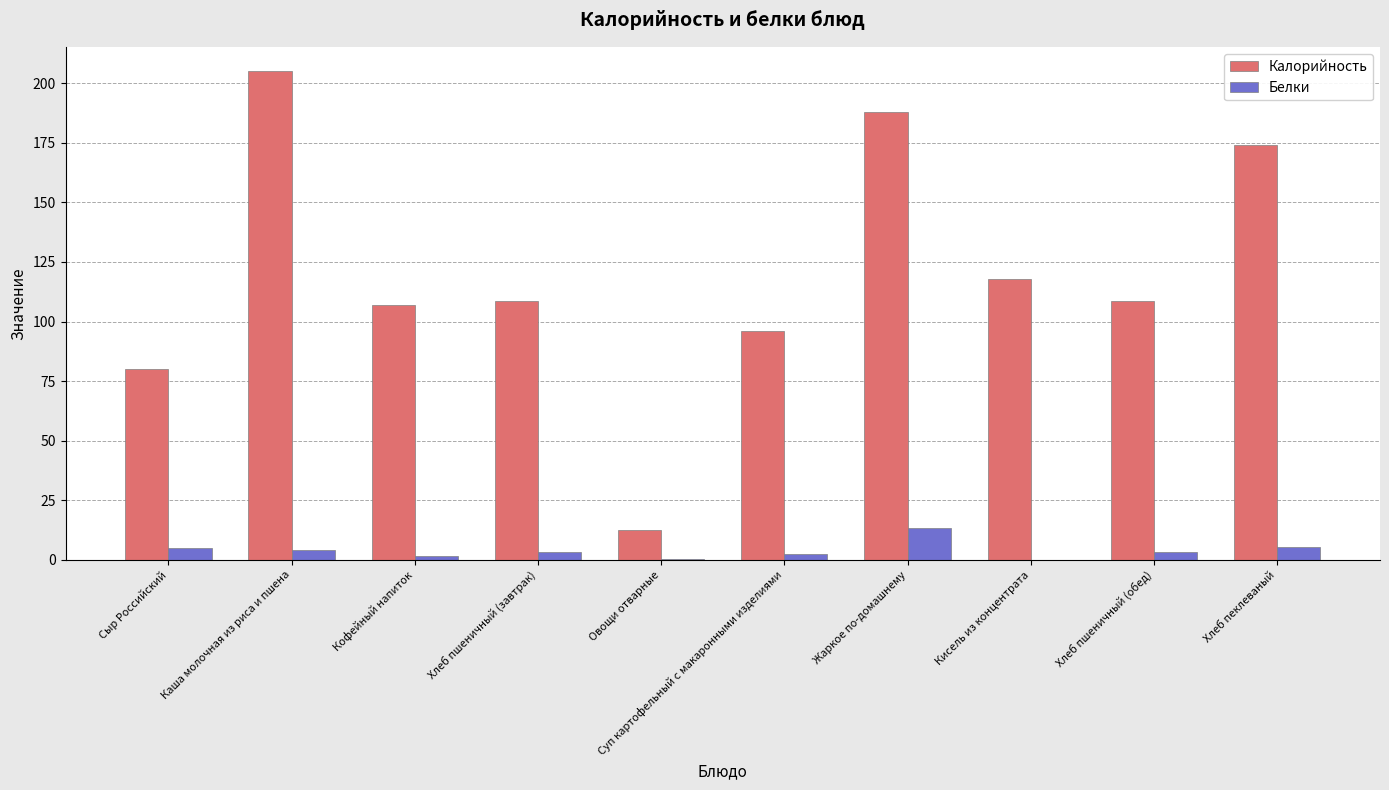

Which series has the largest total across all categories?

Калорийность